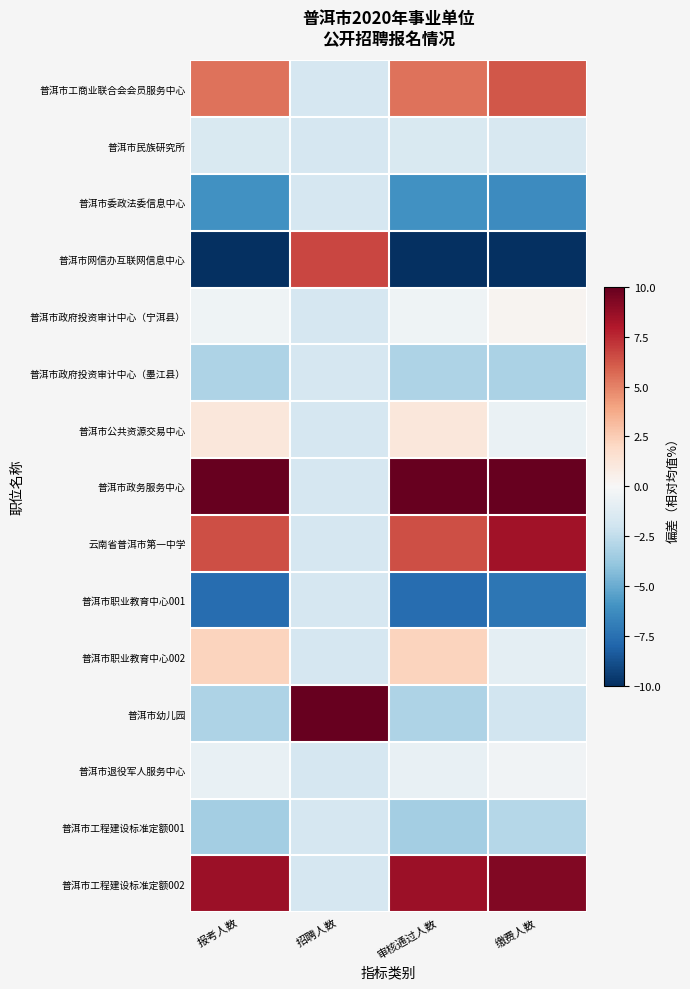

Reading right to left, extract all data points from this chart.

普洱市工商业联合会会员服务中心: 缴费人数=6.2	审核通过人数=5.4	招聘人数=-1.7	报考人数=5.4
普洱市民族研究所: 缴费人数=-1.6	审核通过人数=-1.5	招聘人数=-1.7	报考人数=-1.5
普洱市委政法委信息中心: 缴费人数=-6.3	审核通过人数=-6.0	招聘人数=-1.7	报考人数=-6.0
普洱市网信办互联网信息中心: 缴费人数=-10.0	审核通过人数=-10.0	招聘人数=6.7	报考人数=-10.0
普洱市政府投资审计中心（宁洱县）: 缴费人数=0.3	审核通过人数=-0.4	招聘人数=-1.7	报考人数=-0.4
普洱市政府投资审计中心（墨江县）: 缴费人数=-3.2	审核通过人数=-3.1	招聘人数=-1.7	报考人数=-3.1
普洱市公共资源交易中心: 缴费人数=-0.7	审核通过人数=1.2	招聘人数=-1.7	报考人数=1.2
普洱市政务服务中心: 缴费人数=10.9	审核通过人数=12.0	招聘人数=-1.7	报考人数=12.0
云南省普洱市第一中学: 缴费人数=8.4	审核通过人数=6.5	招聘人数=-1.7	报考人数=6.5
普洱市职业教育中心001: 缴费人数=-7.2	审核通过人数=-7.6	招聘人数=-1.7	报考人数=-7.6
普洱市职业教育中心002: 缴费人数=-1.0	审核通过人数=2.2	招聘人数=-1.7	报考人数=2.2
普洱市幼儿园: 缴费人数=-1.9	审核通过人数=-3.1	招聘人数=15.0	报考人数=-3.1
普洱市退役军人服务中心: 缴费人数=-0.4	审核通过人数=-0.7	招聘人数=-1.7	报考人数=-0.7
普洱市工程建设标准定额001: 缴费人数=-2.8	审核通过人数=-3.4	招聘人数=-1.7	报考人数=-3.4
普洱市工程建设标准定额002: 缴费人数=9.3	审核通过人数=8.6	招聘人数=-1.7	报考人数=8.6